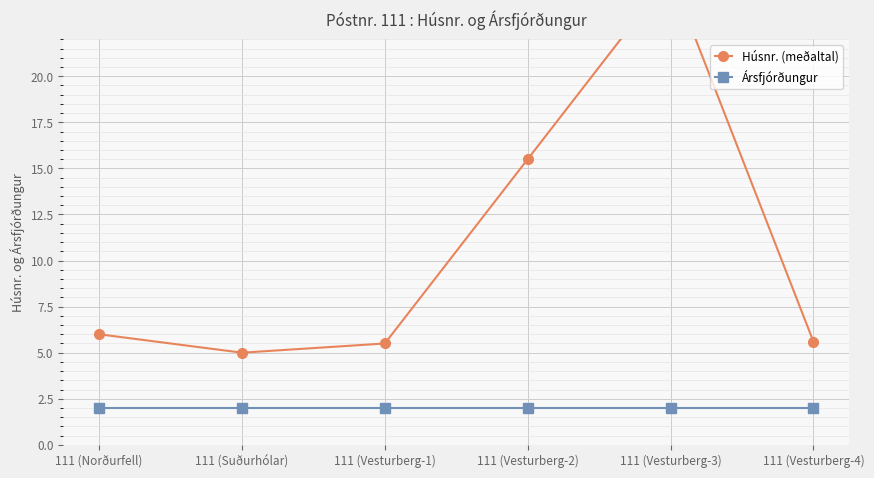

What is the lowest value of the Ársfjórðungur series?

2.0